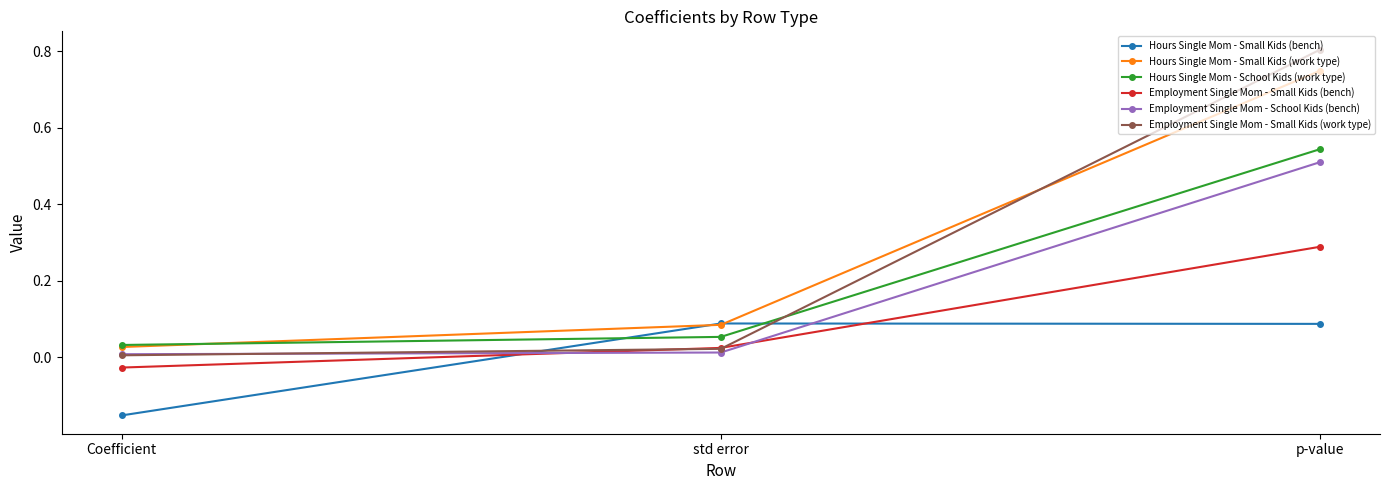

What is the greatest value displayed?

0.8